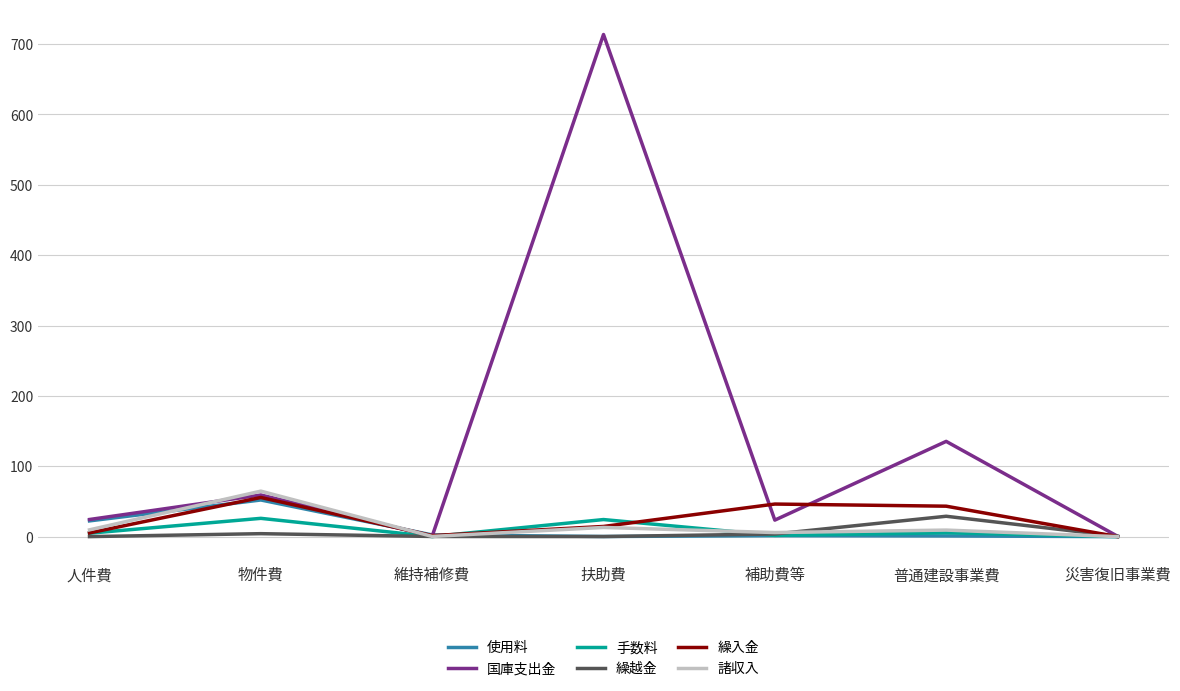

Is the value of 国庫支出金 at 補助費等 greater than the value of 繰入金 at 災害復旧事業費?

Yes